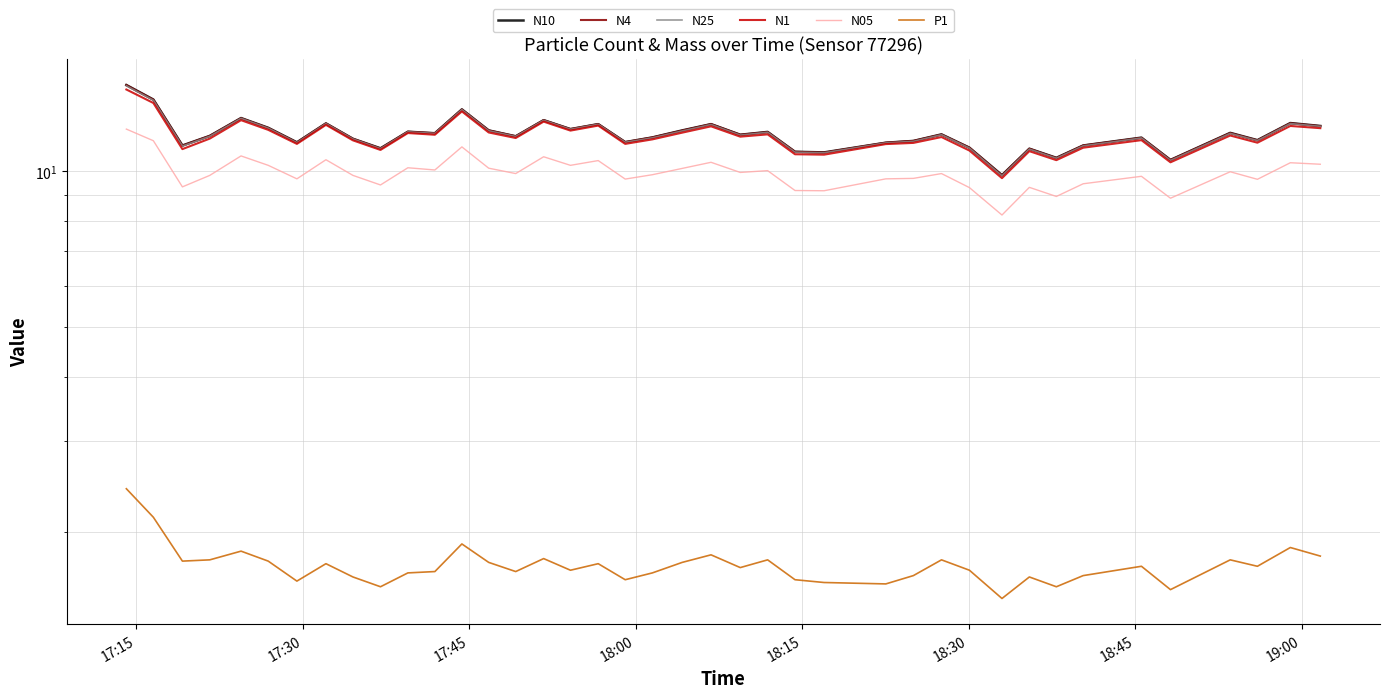

True or false: N10 and N1 cross at least once.

False